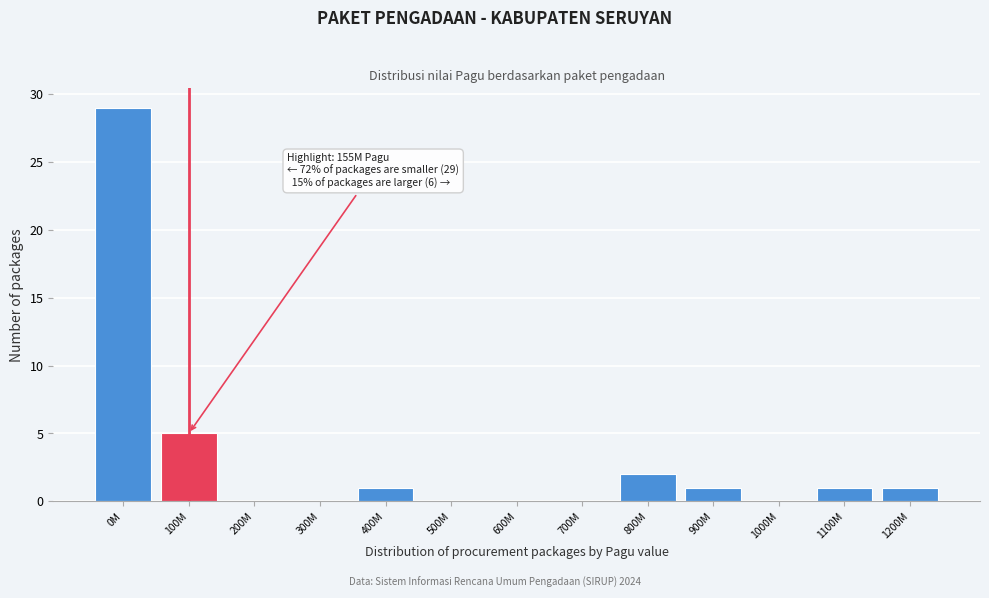

Reading left to right, extract all data points from this chart.

0M=29	100M=5	200M=0	300M=0	400M=1	500M=0	600M=0	700M=0	800M=2	900M=1	1000M=0	1100M=1	1200M=1